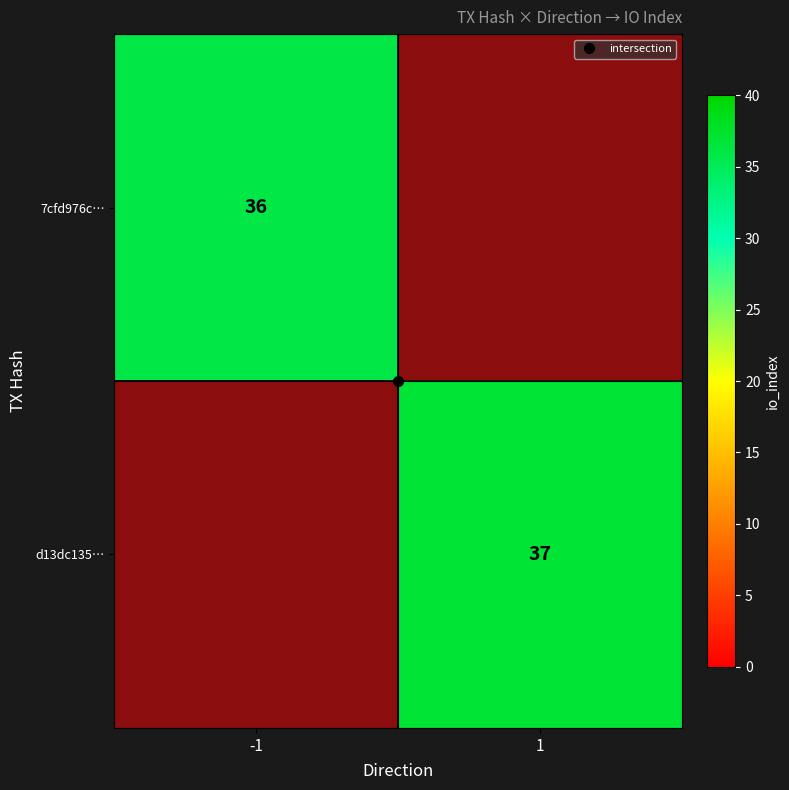

Which category has the highest value in the d13dc135… series?

-1